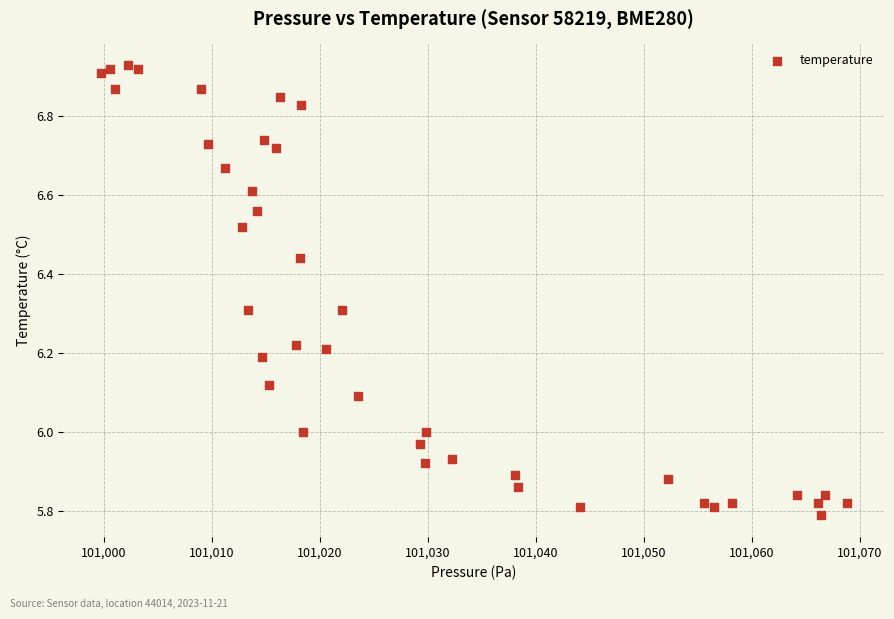

What is the range of X values (max minus min)?

69.1